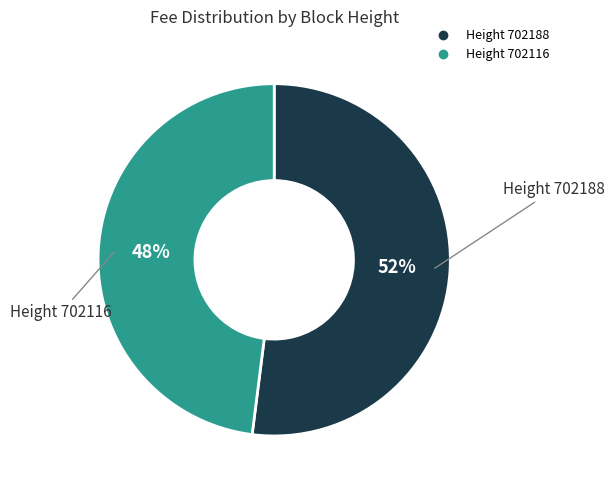

To the nearest percent, what is the average slice percentage?

50%